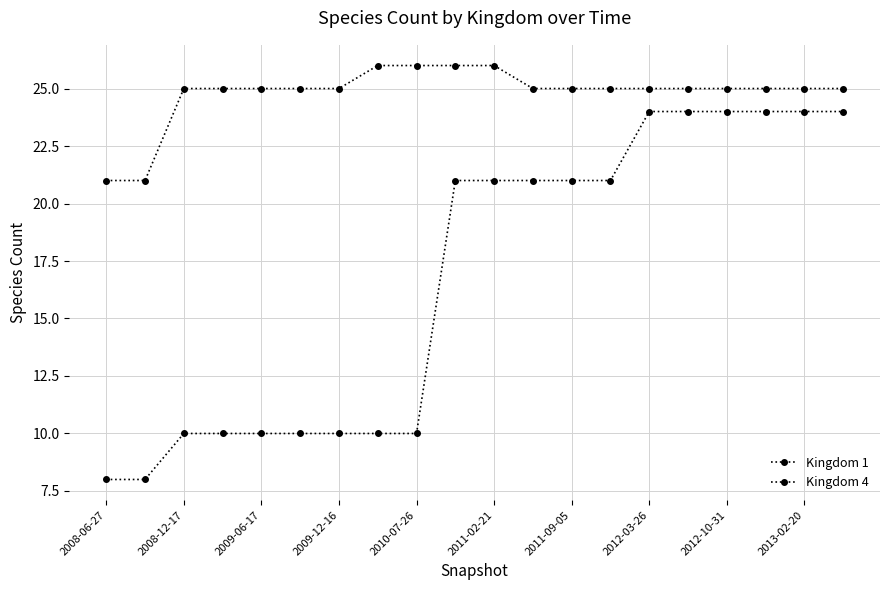

What is the maximum value for Kingdom 1?

24